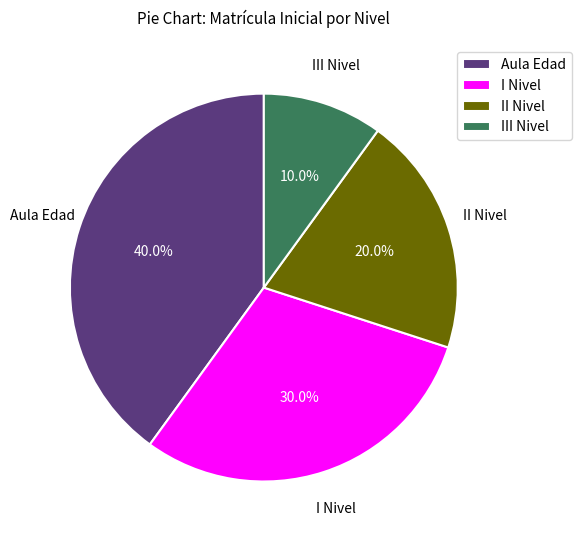

What is the ratio of the value at II Nivel to the value at III Nivel?

2.0